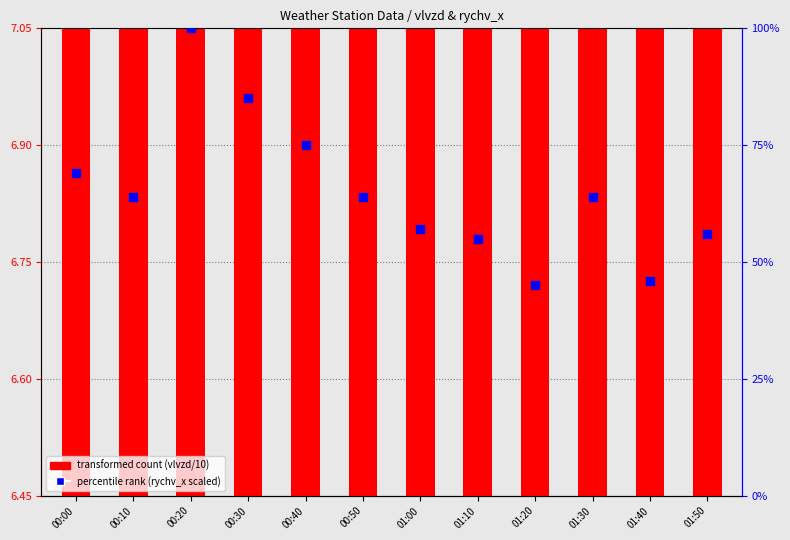

Which series reaches the minimum Y coordinate?

transformed count (vlvzd/10)